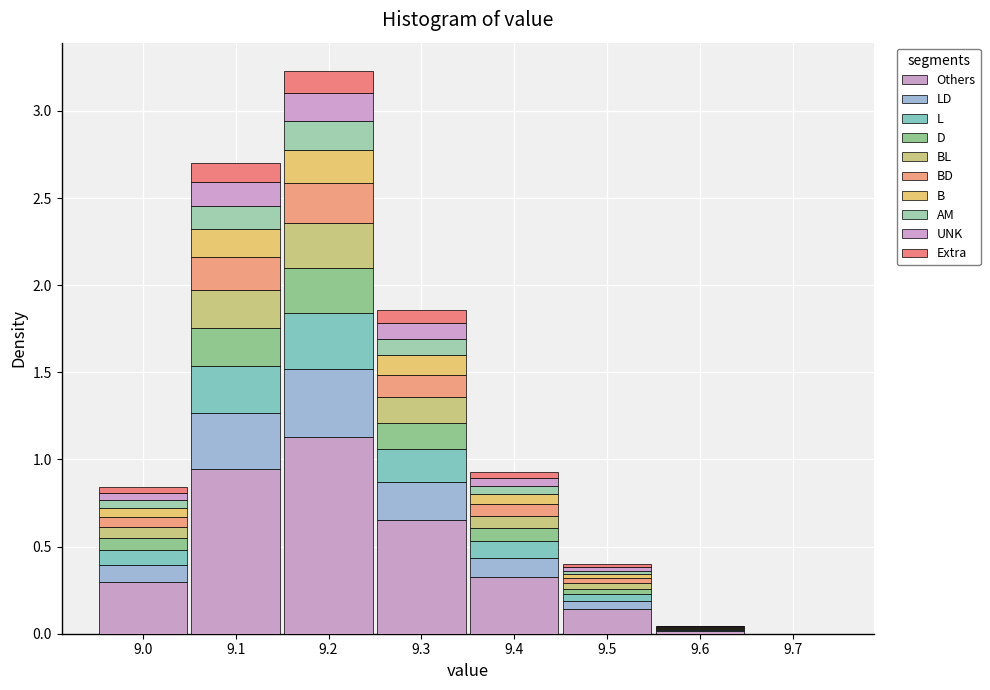

What is the total height of the stacked bar covering 9.05 to 9.15 on the x-axis? The values are not printed on the chart, so give them approximately, as read against the axis.

2.70